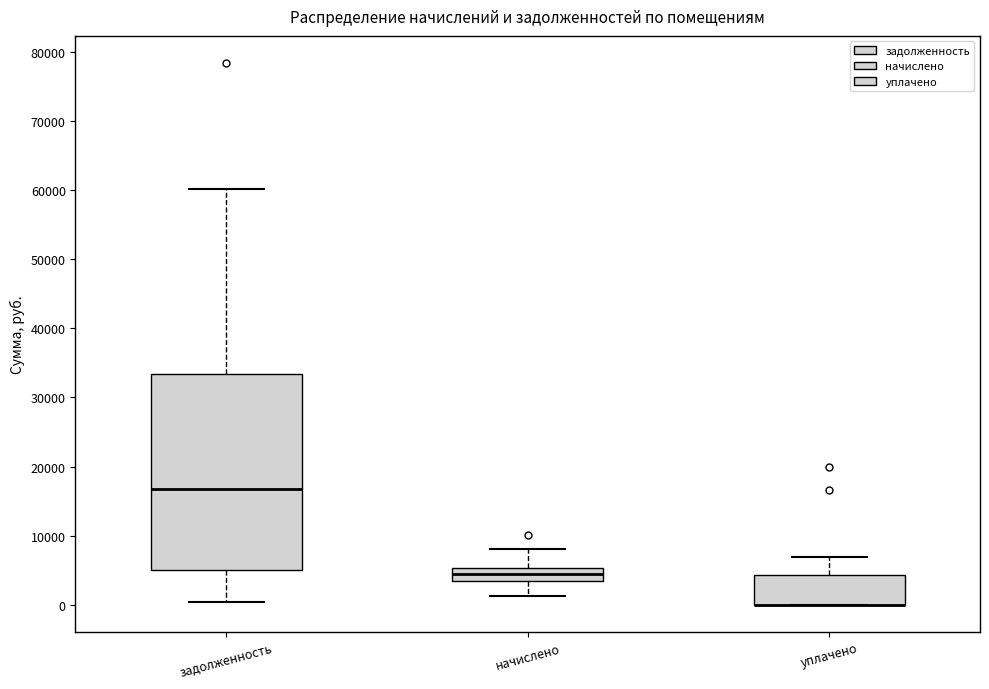

Reading left to right, read every box against the y-axis: the position of its median line, the range the box covers, and the ends of its whiskers. The values are not printed on the chart, so give them approximately, as read against the axis.

задолженность: median 17000, box 5000 to 33000, whiskers 0 to 60000
начислено: median 5000 (inside the box), box 3000 to 5000, whiskers 1000 to 8000
уплачено: median 0 (drawn on the box's lower edge), box 0 to 4000, whiskers 0 to 7000